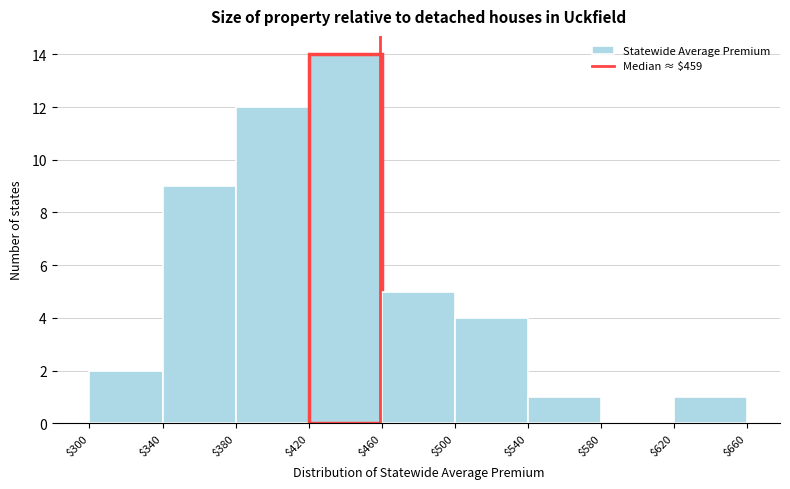

Which range on the x-axis has the tallest bar?

$420 to $460